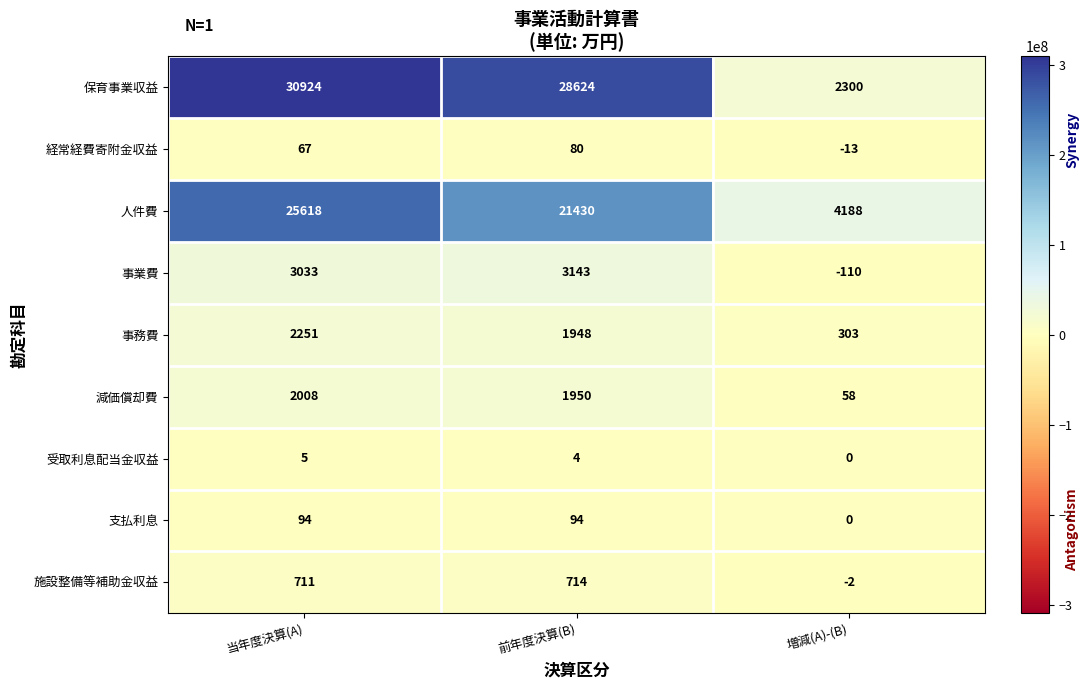

What is the maximum value shown in the chart?

30924